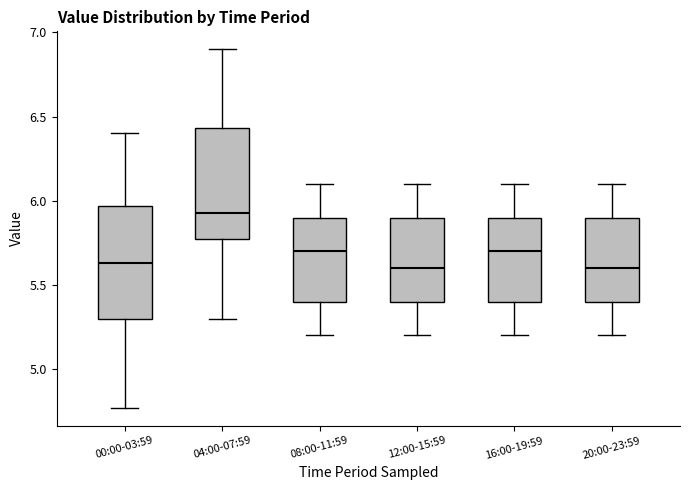

Reading left to right, read every box against the y-axis: the position of its median line, the range the box covers, and the ends of its whiskers. The values are not printed on the chart, so give them approximately, as read against the axis.

00:00-03:59: median 5.65, box 5.30 to 5.95, whiskers 4.75 to 6.40
04:00-07:59: median 5.95, box 5.75 to 6.45, whiskers 5.30 to 6.90
08:00-11:59: median 5.70, box 5.40 to 5.90, whiskers 5.20 to 6.10
12:00-15:59: median 5.60, box 5.40 to 5.90, whiskers 5.20 to 6.10
16:00-19:59: median 5.70, box 5.40 to 5.90, whiskers 5.20 to 6.10
20:00-23:59: median 5.60, box 5.40 to 5.90, whiskers 5.20 to 6.10